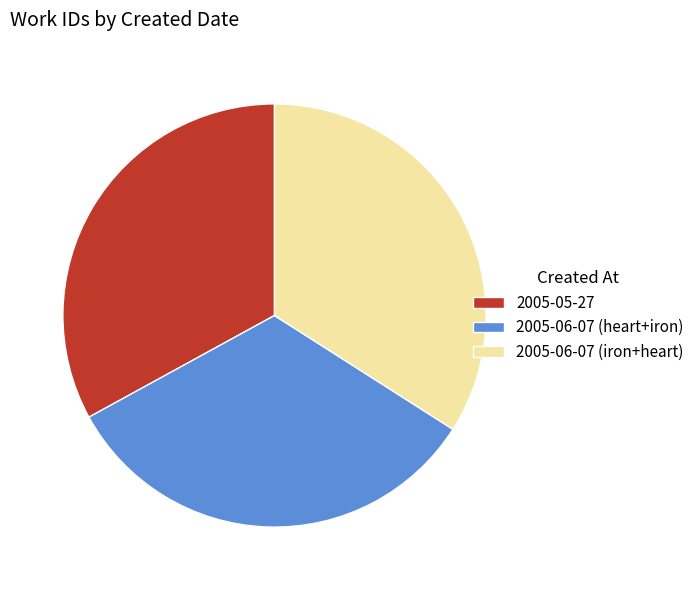

What is the largest slice in the pie chart?

2005-06-07 (iron+heart)